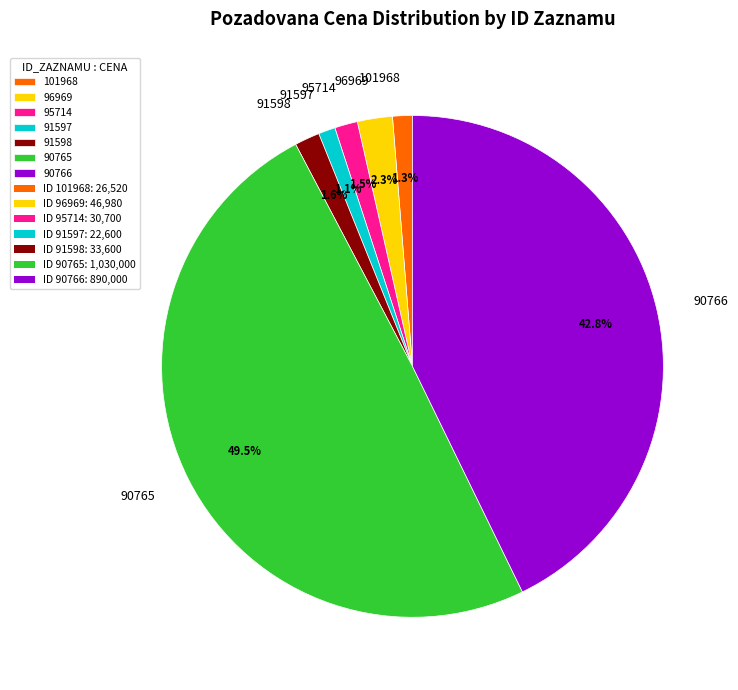

What percentage do 91597 and 91598 together represent?

2.7%